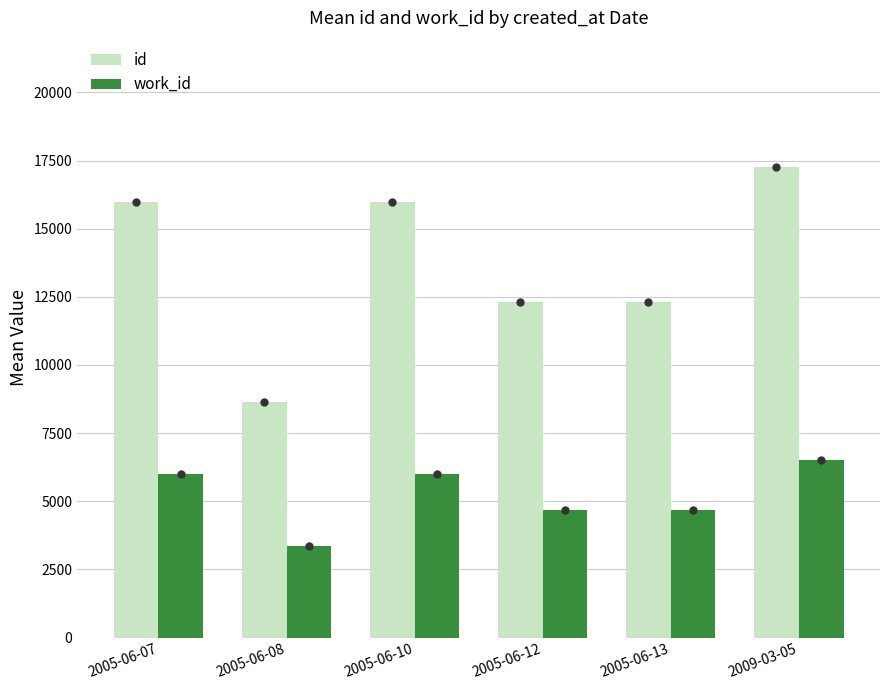

At which label does id first exceed 15961?

2005-06-07